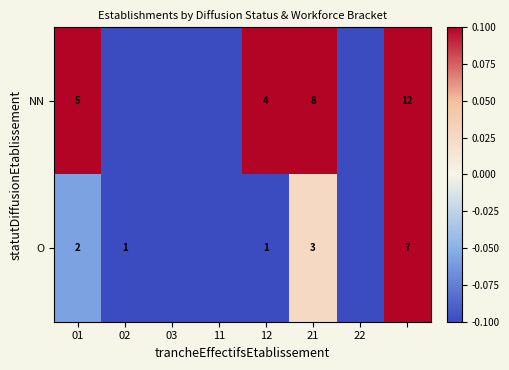

Is the value of O at 21 greater than the value of NN at 21?

No